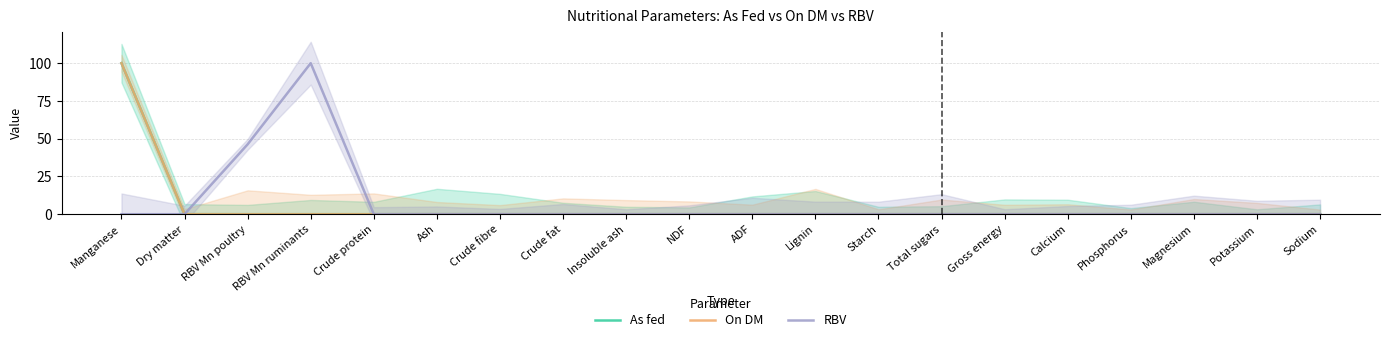

Reading left to right, transcribe all the data shown in this chart.

As fed: 100.0	0.0	0.0	0.0	0.0	0.0	0.0	0.0	0.0	0.0	0.0	0.0	0.0	0.0	0.0	0.0	0.0	0.0	0.0	0.0
On DM: 100.0	0.0	0.0	0.0	0.0	0.0	0.0	0.0	0.0	0.0	0.0	0.0	0.0	0.0	0.0	0.0	0.0	0.0	0.0	0.0
RBV: 0.0	0.0	46.3	100.0	0.0	0.0	0.0	0.0	0.0	0.0	0.0	0.0	0.0	0.0	0.0	0.0	0.0	0.0	0.0	0.0